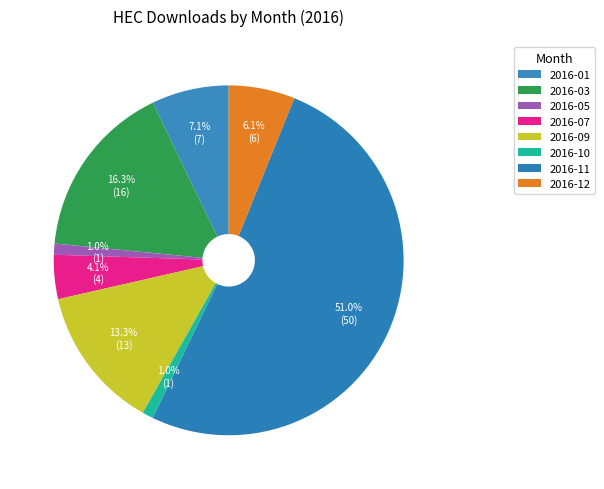

Count the number of slices in the pie.

8